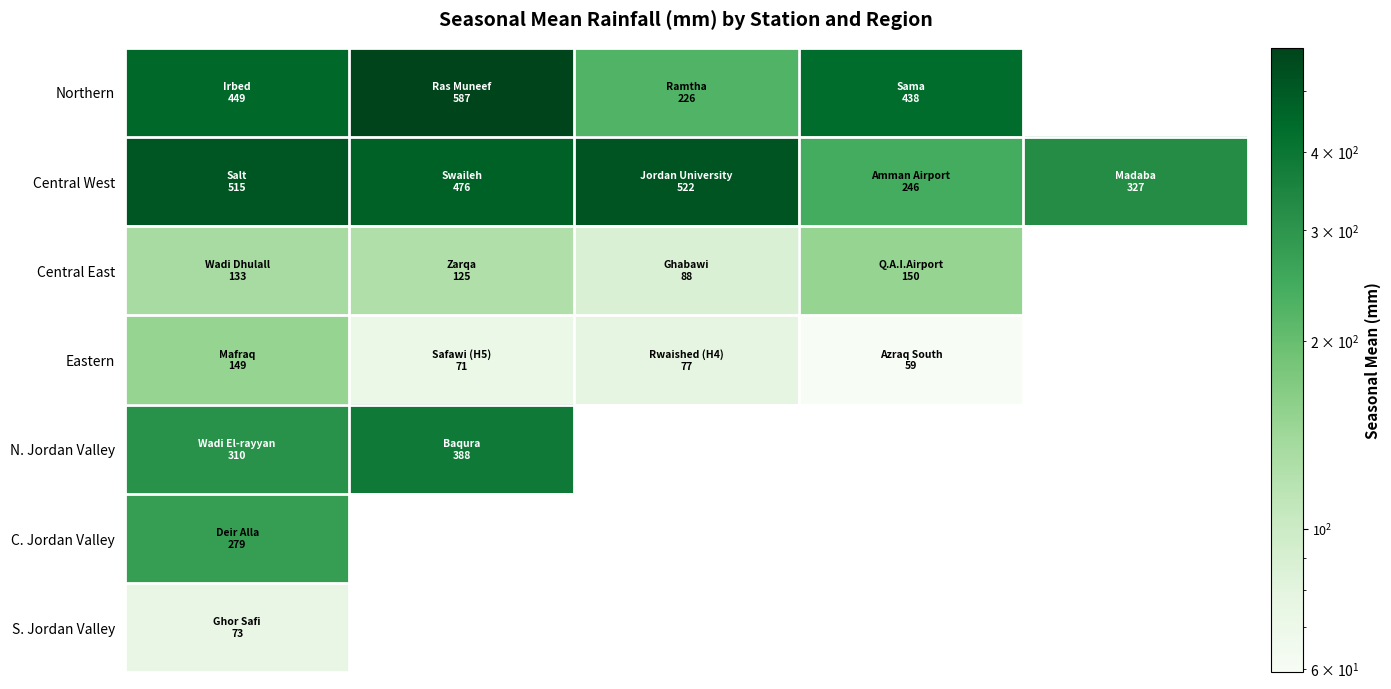

List the series in order of their peak value, highest first.

Northern, Central West, N. Jordan Valley, C. Jordan Valley, Central East, Eastern, S. Jordan Valley